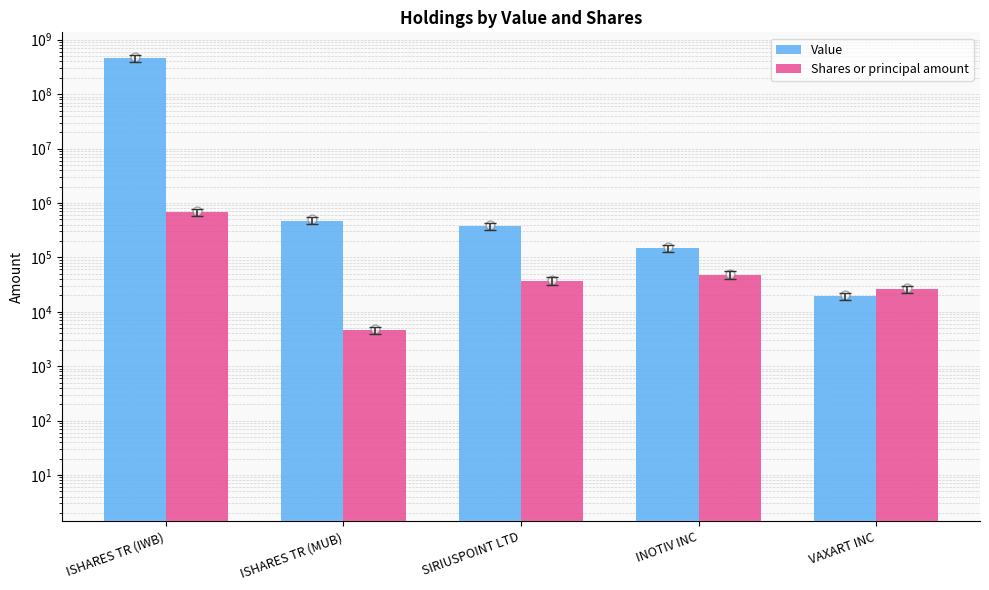

What are all the series names shown in the legend?

Value, Shares or principal amount